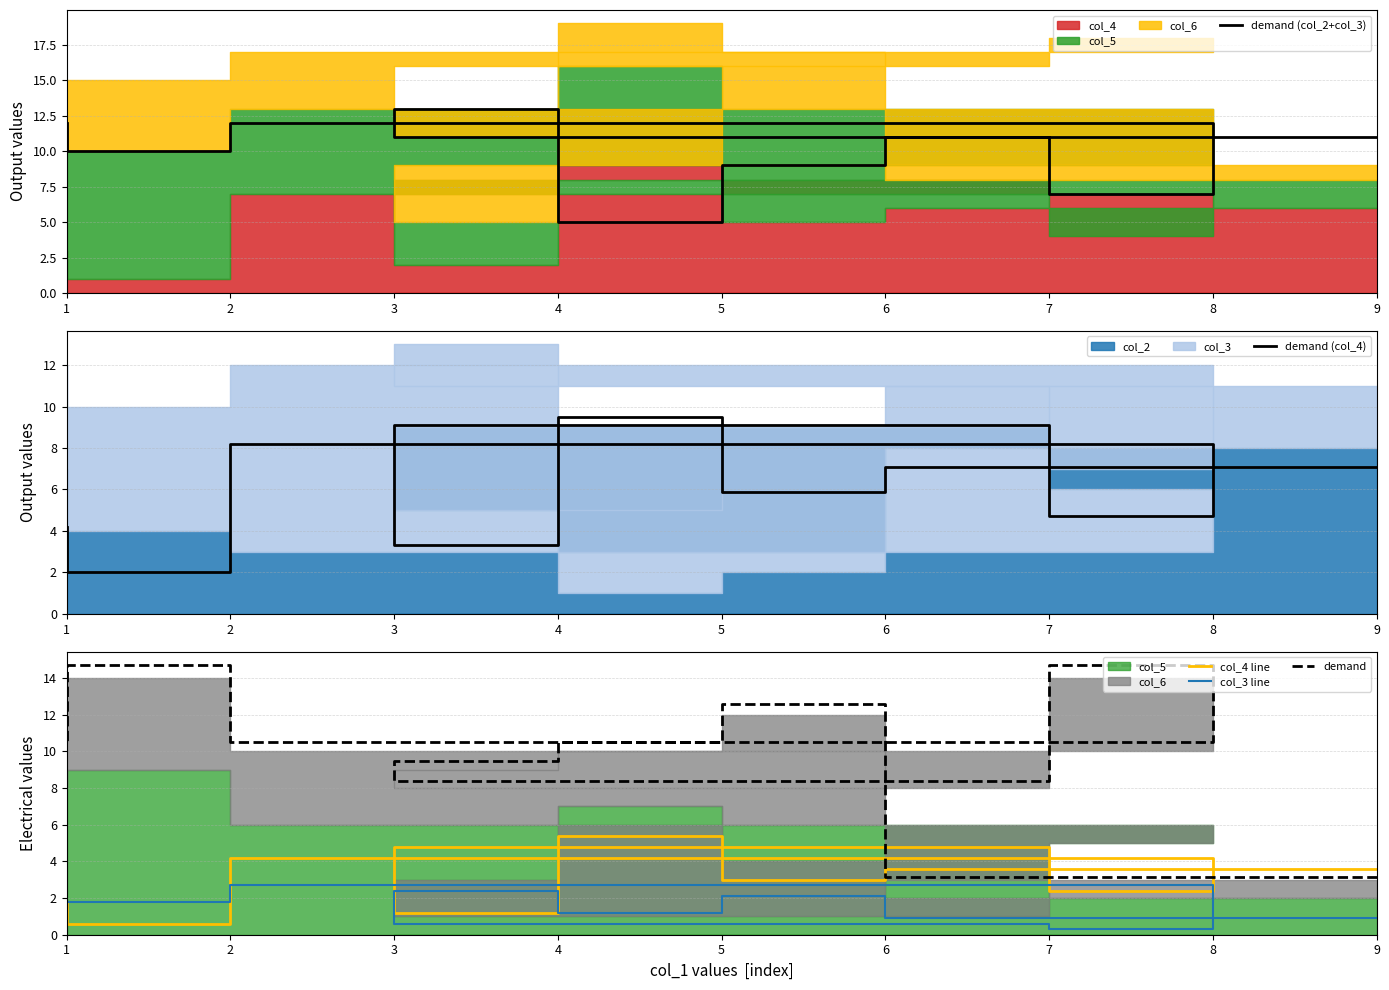

Rank the series by their maximum value, from lowest to highest.

col_3 line, col_4 line, demand (col_4), demand (col_2+col_3), demand